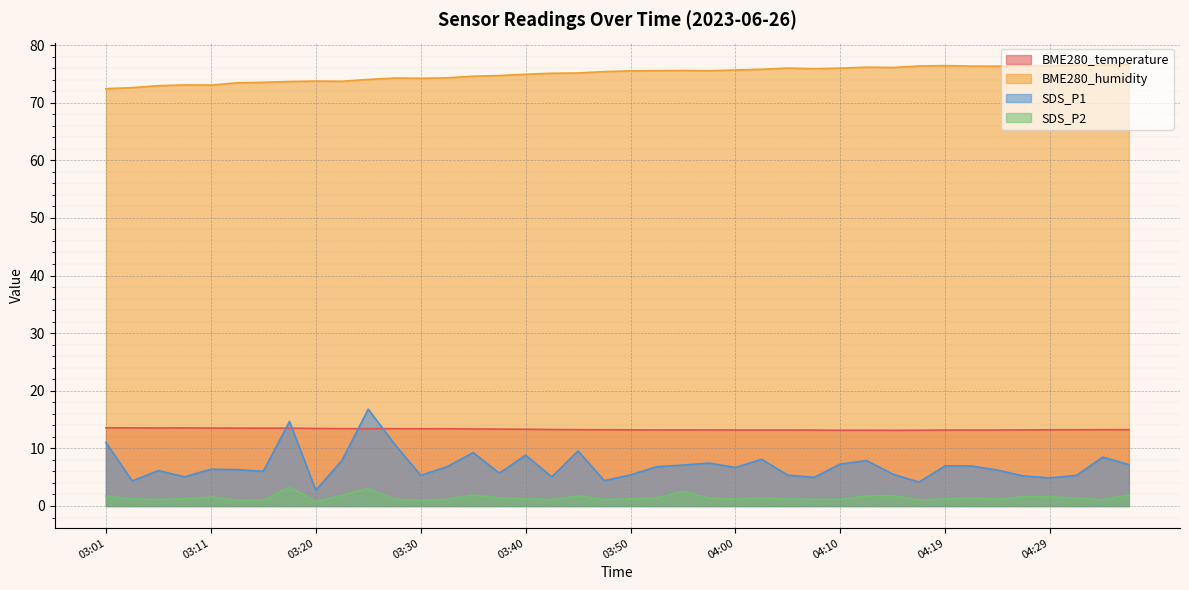

What is the minimum value shown in the chart?

0.8